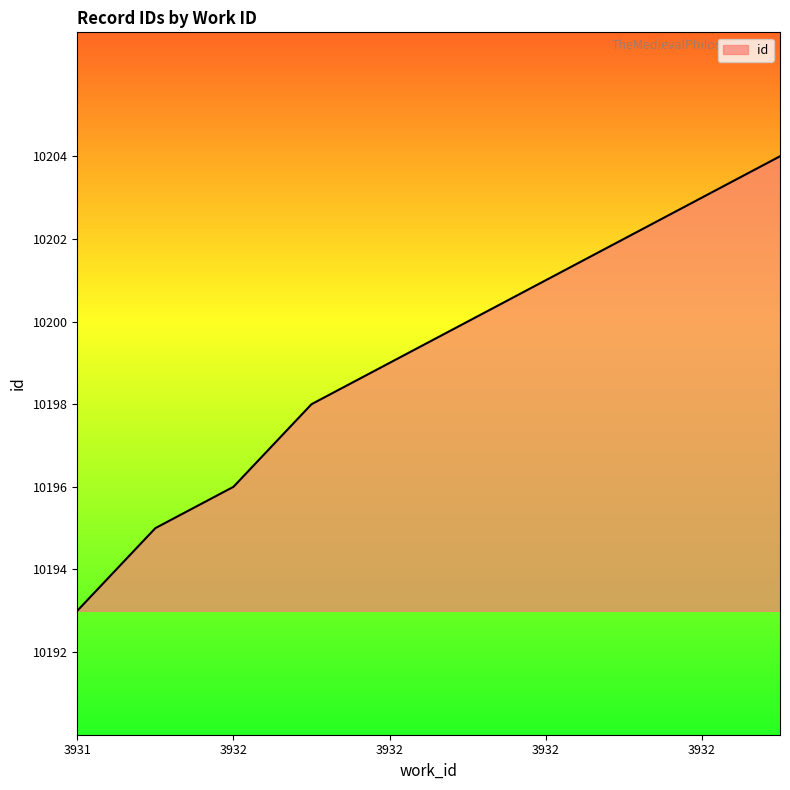

How many lines are shown in the chart?

1